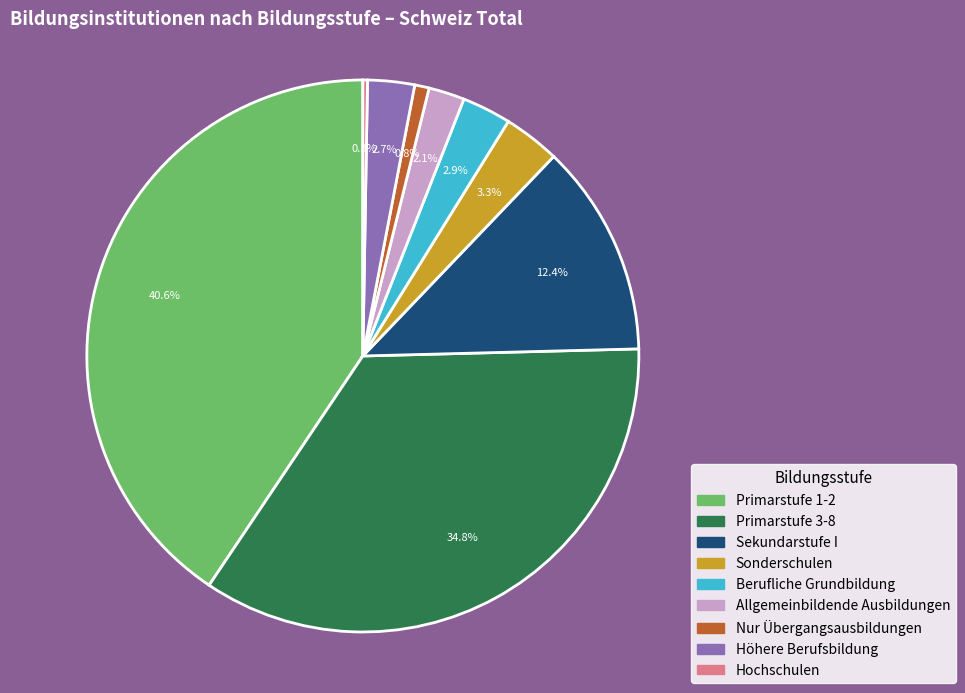

What percentage is the Sonderschulen slice, to the nearest percent?

3%